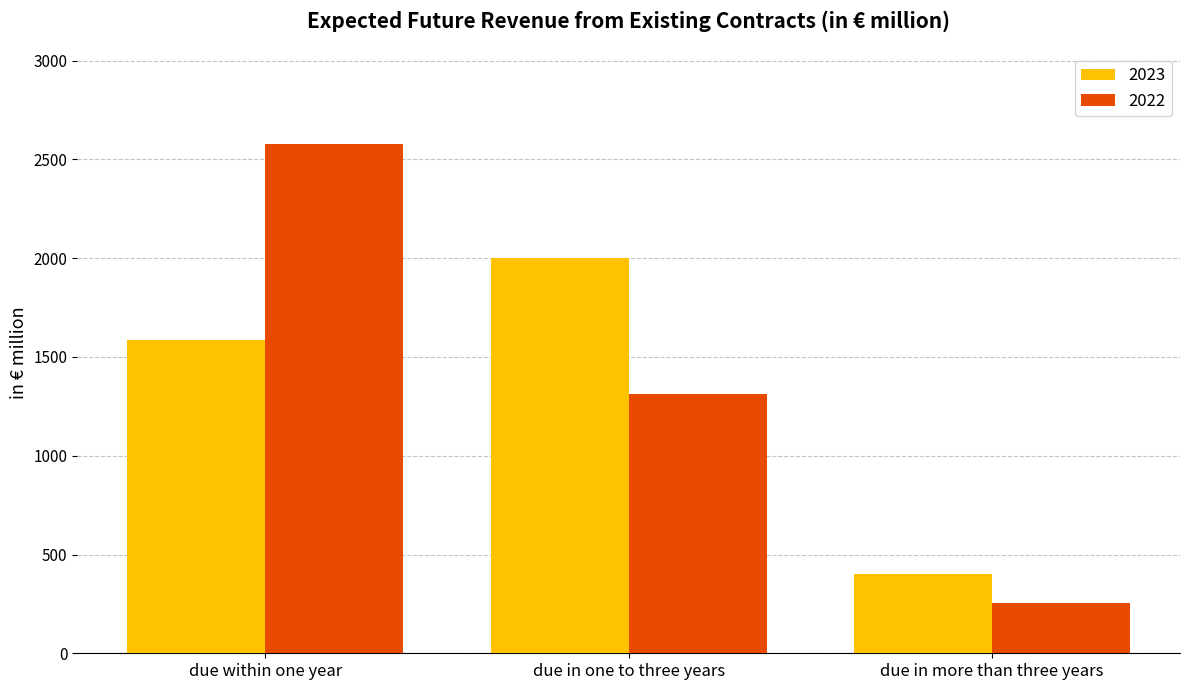

The value of 2023 at due within one year is 2531.0. True or false?

False